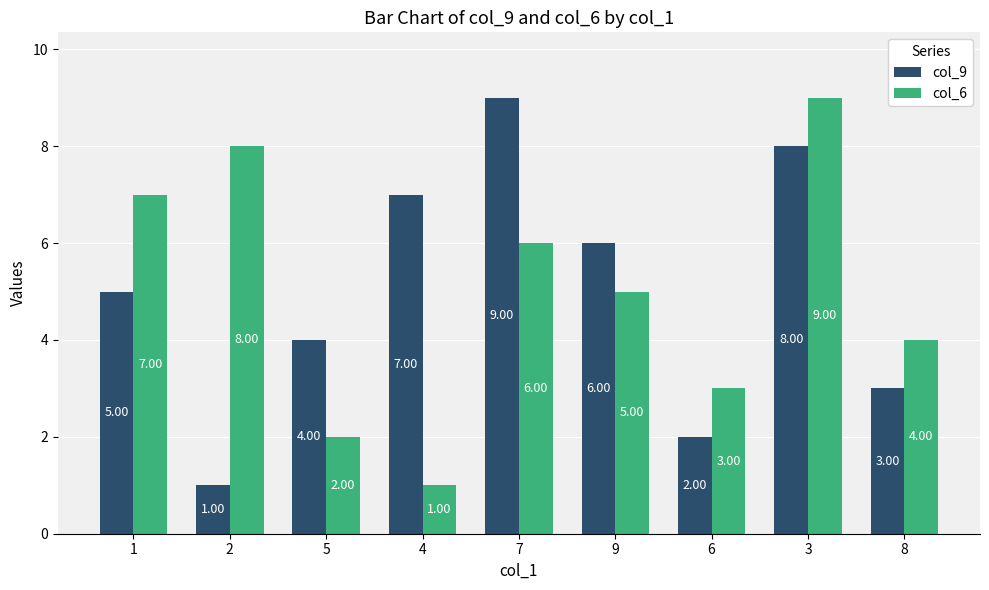

The value of col_9 at 3 is 11. True or false?

False